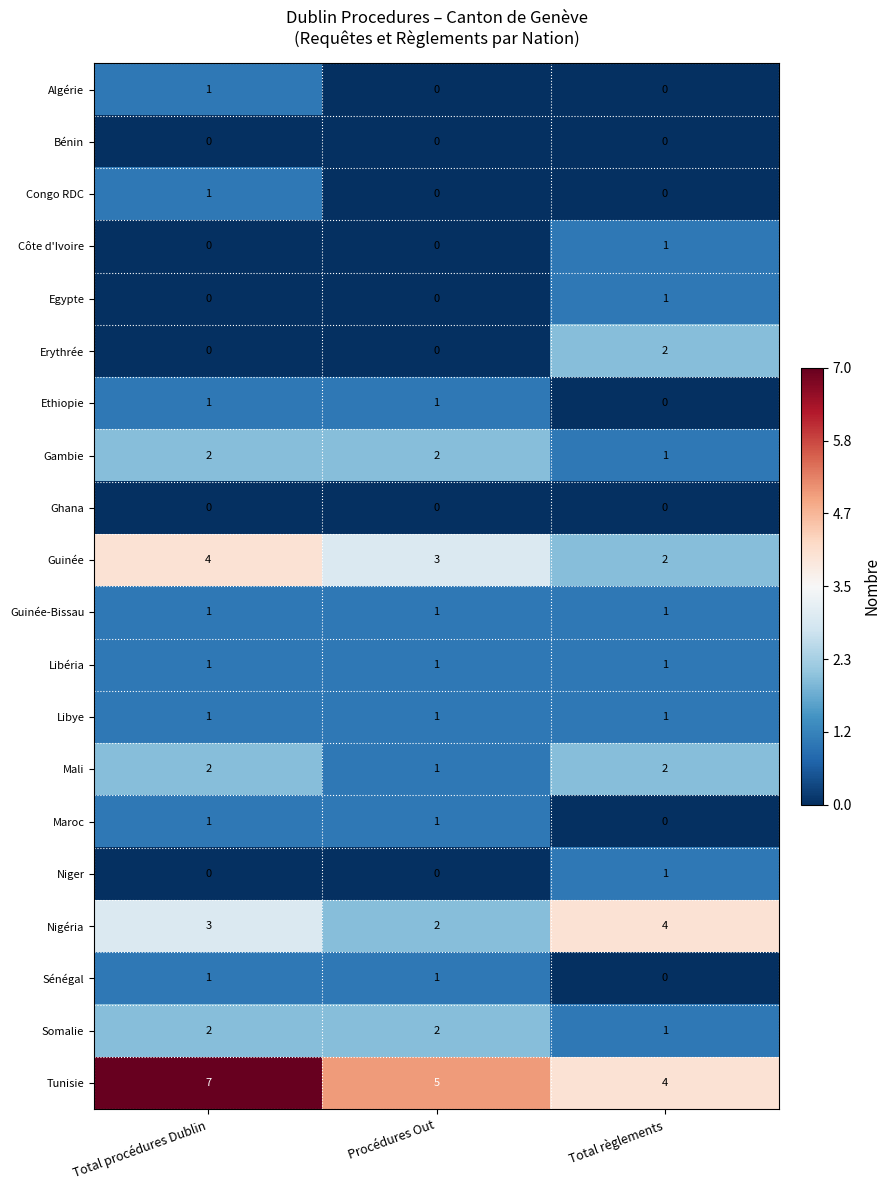

What is the sum of all Guinée-Bissau values?

3